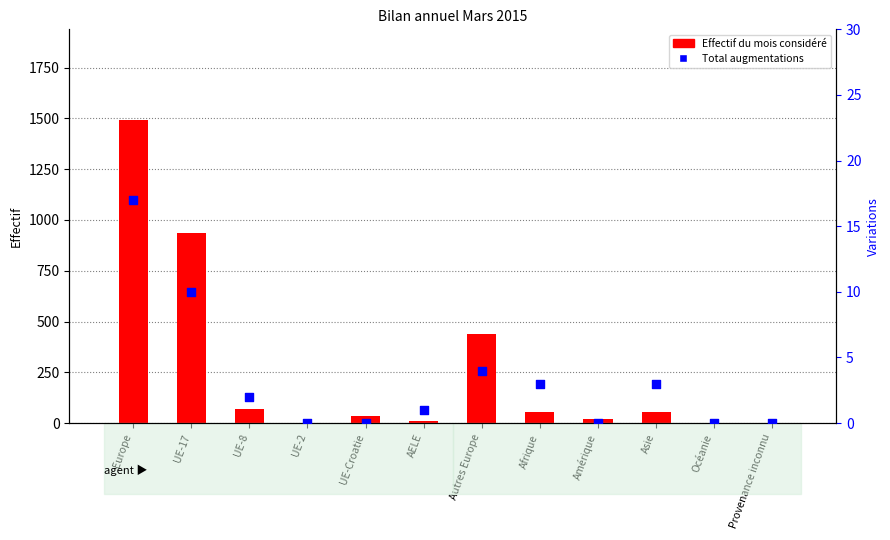

What is the total value across all series at AELE?

11